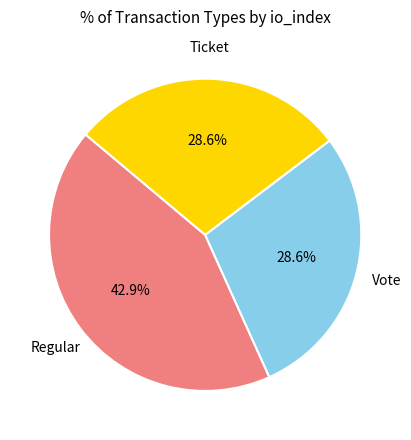

Is there any slice that represents more than half of the pie?

No